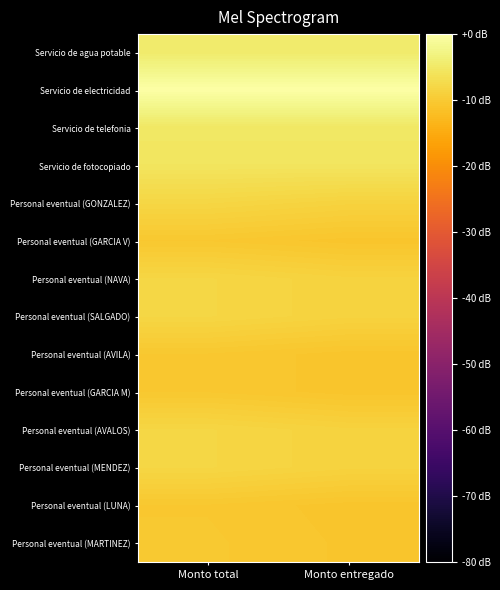

What is the smallest value displayed?

-10.8